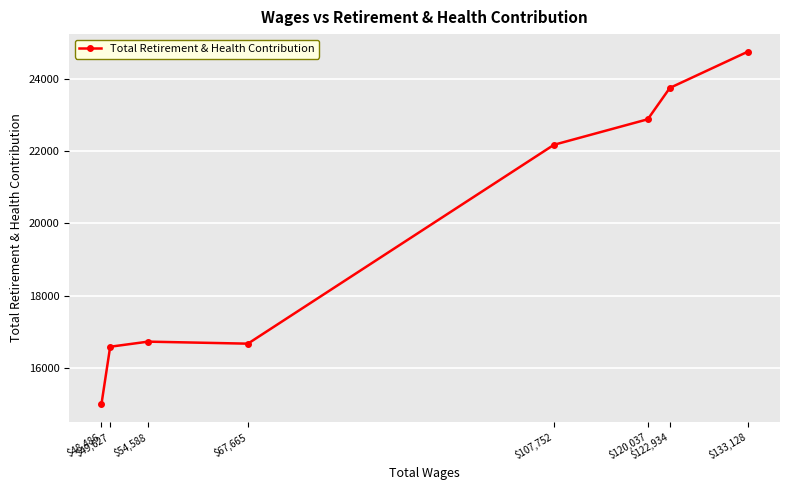

True or false: the data shows 9924 at $49,627.

False